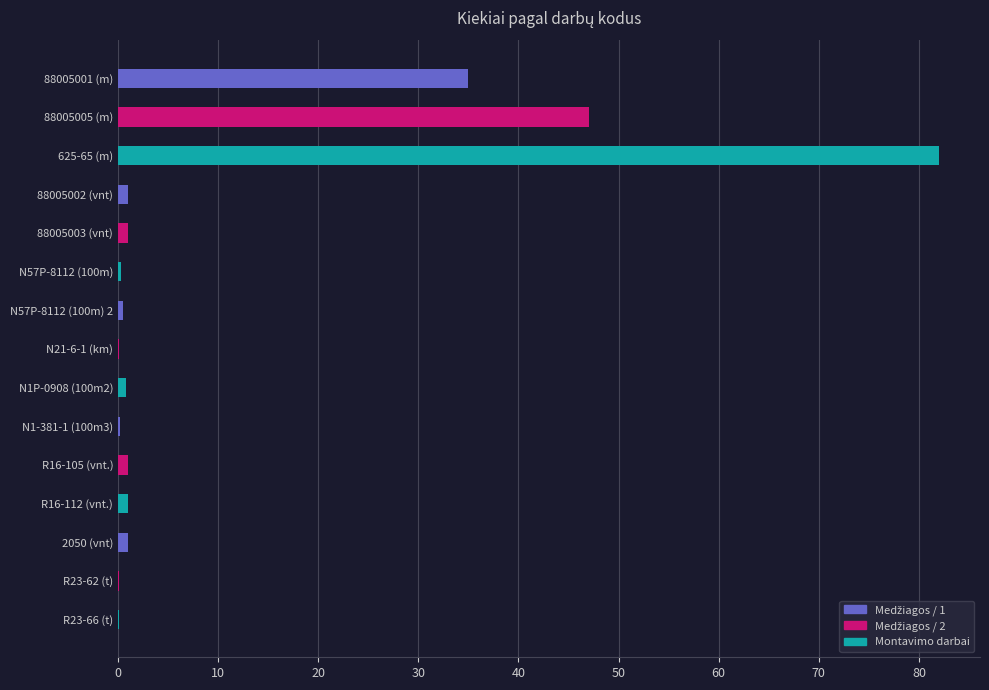

What is the sum of all values?

171.1